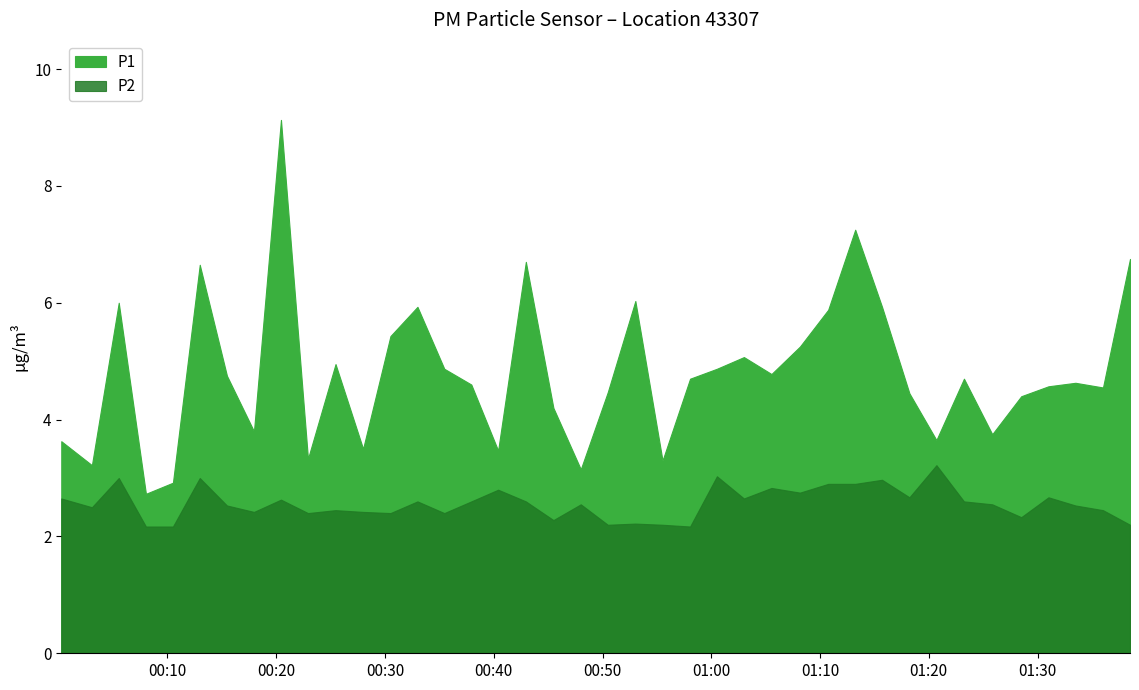

How many interior local peaks does the P2 series have?

13